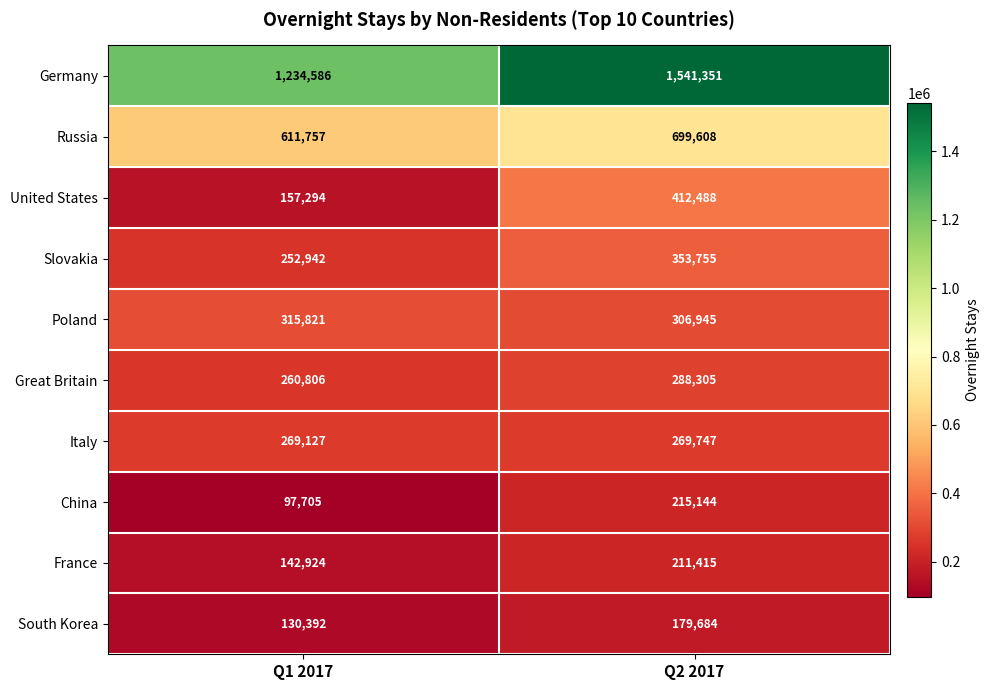

Between Q1 2017 and Q2 2017, which series saw the biggest shift?

Germany